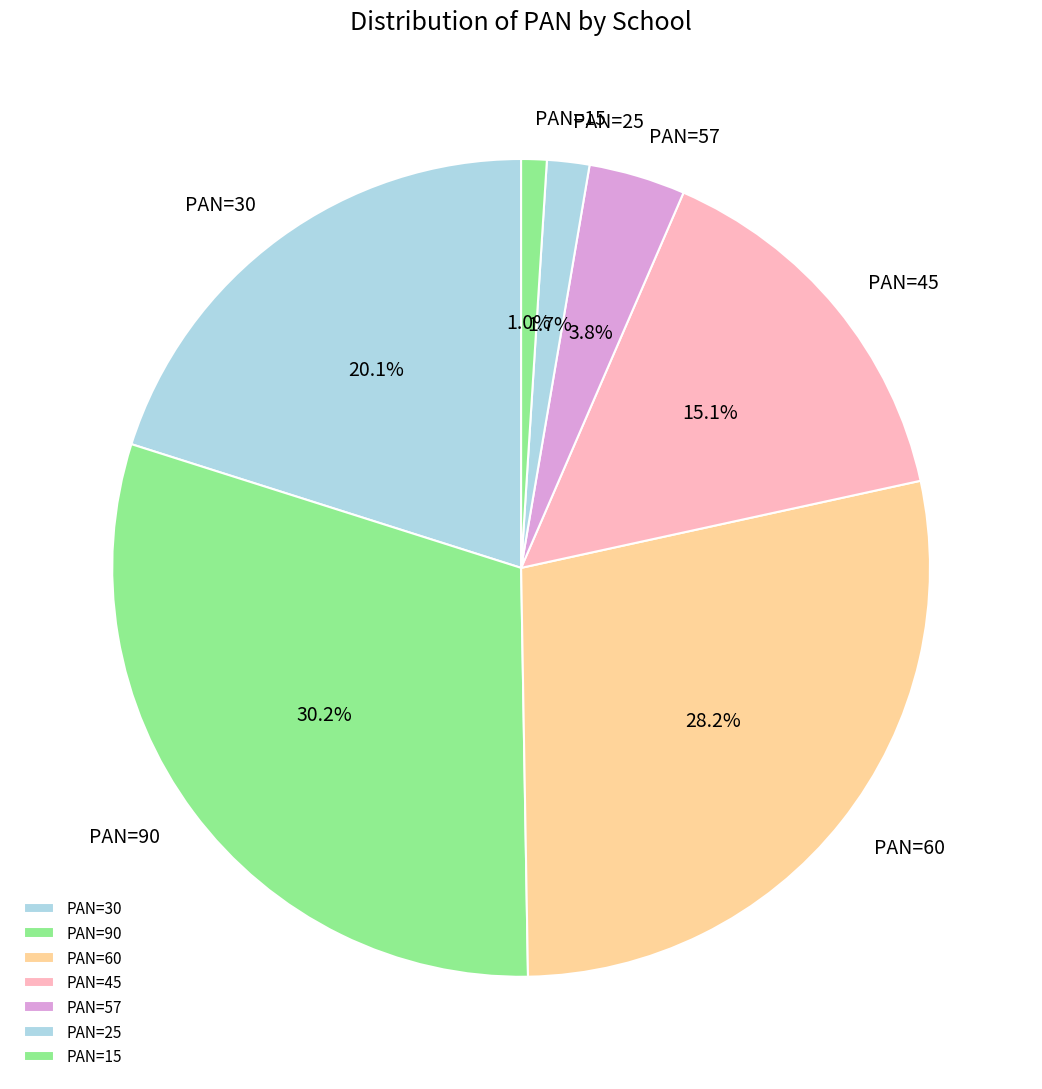

To the nearest percent, what is the average slice percentage?

14%